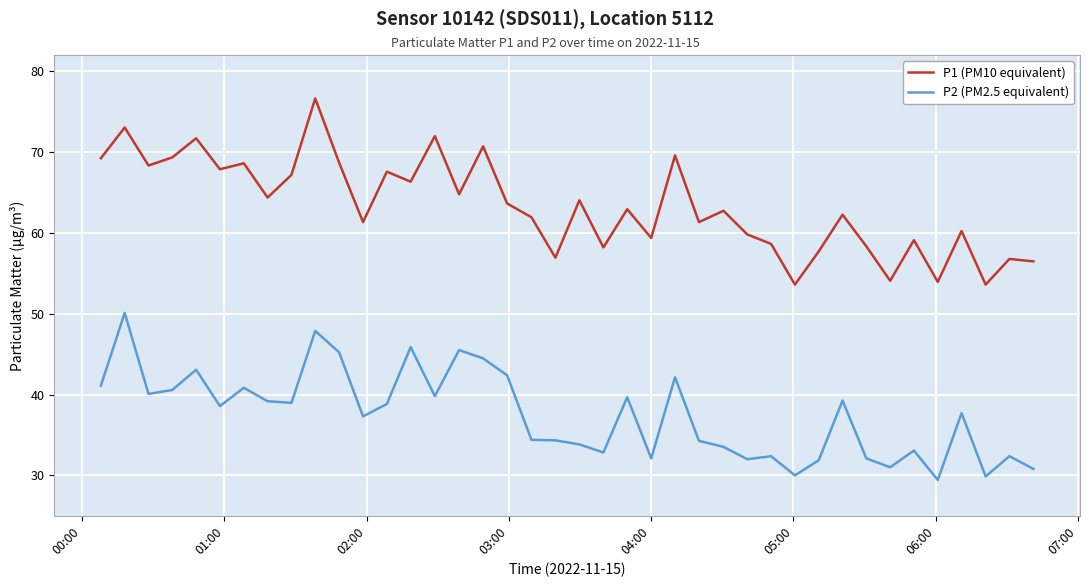

What is the greatest value displayed?

76.6